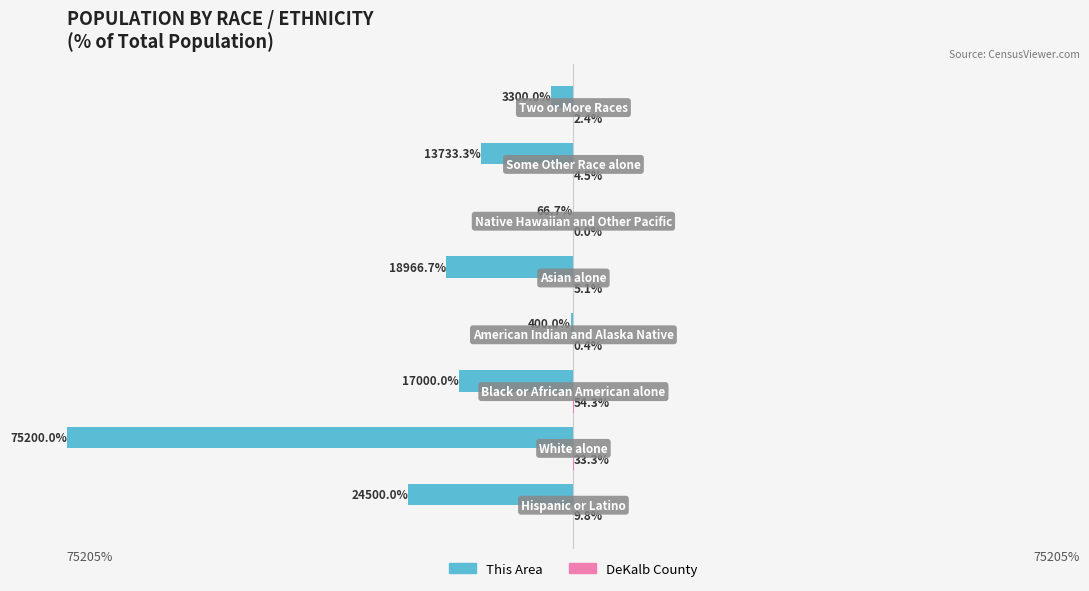

How many values in the This Area series exceed -13733?

3